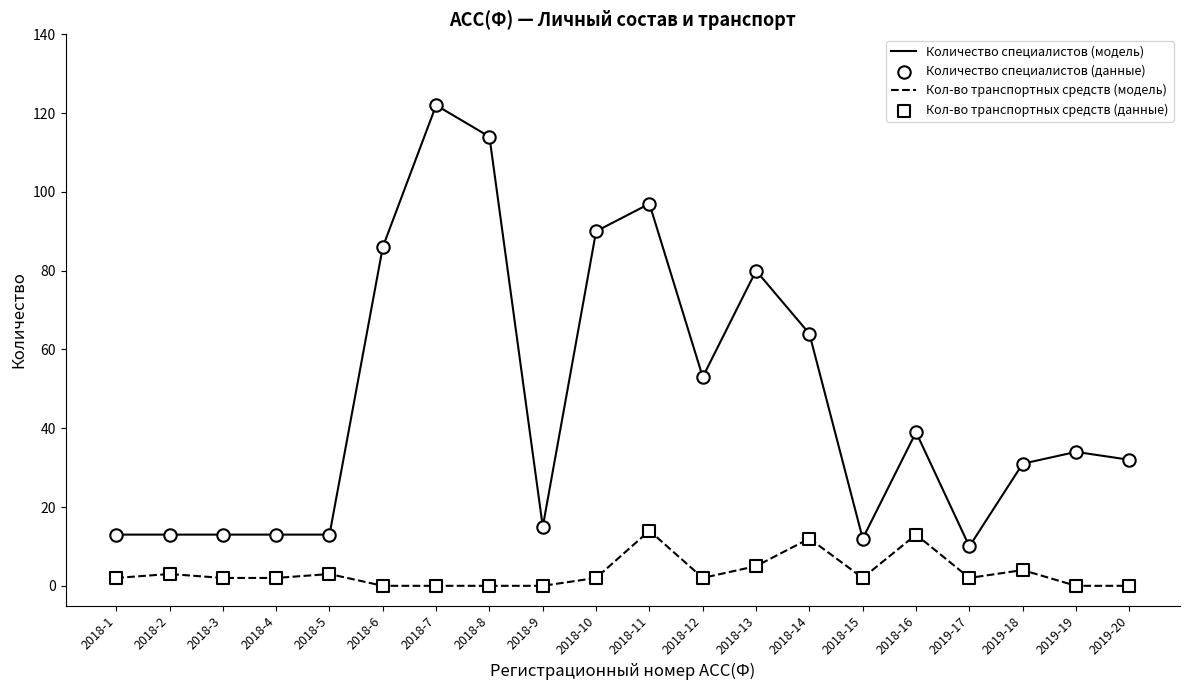

Which series changed the most between 2018-4 and 2018-7?

Количество специалистов (модель)